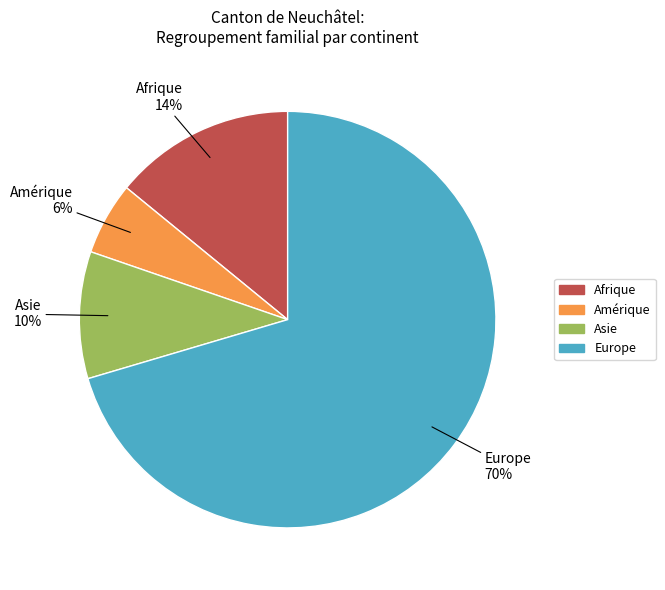

Rank the categories by value from lowest to highest.

Amérique, Asie, Afrique, Europe